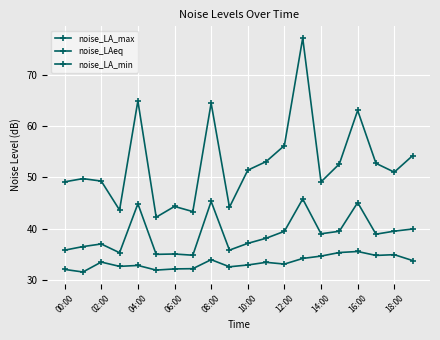

Does the chart have visible grid lines?

Yes